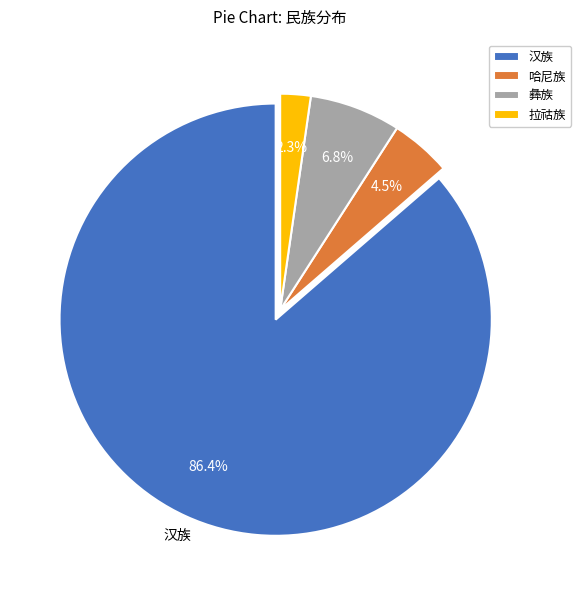

Which slice is the largest?

汉族